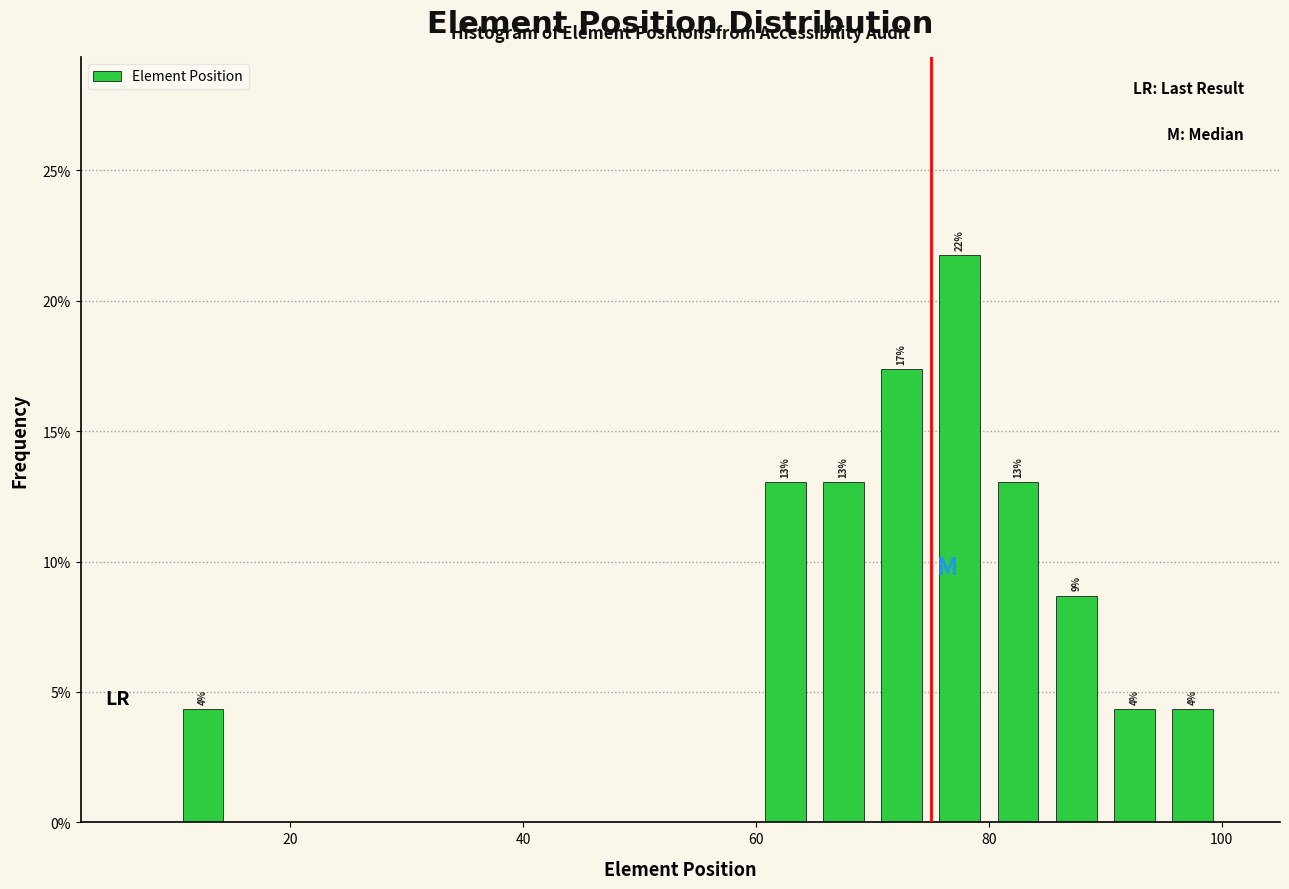

Read against the x-axis, roughly where is the centre of the tallest bar?

78